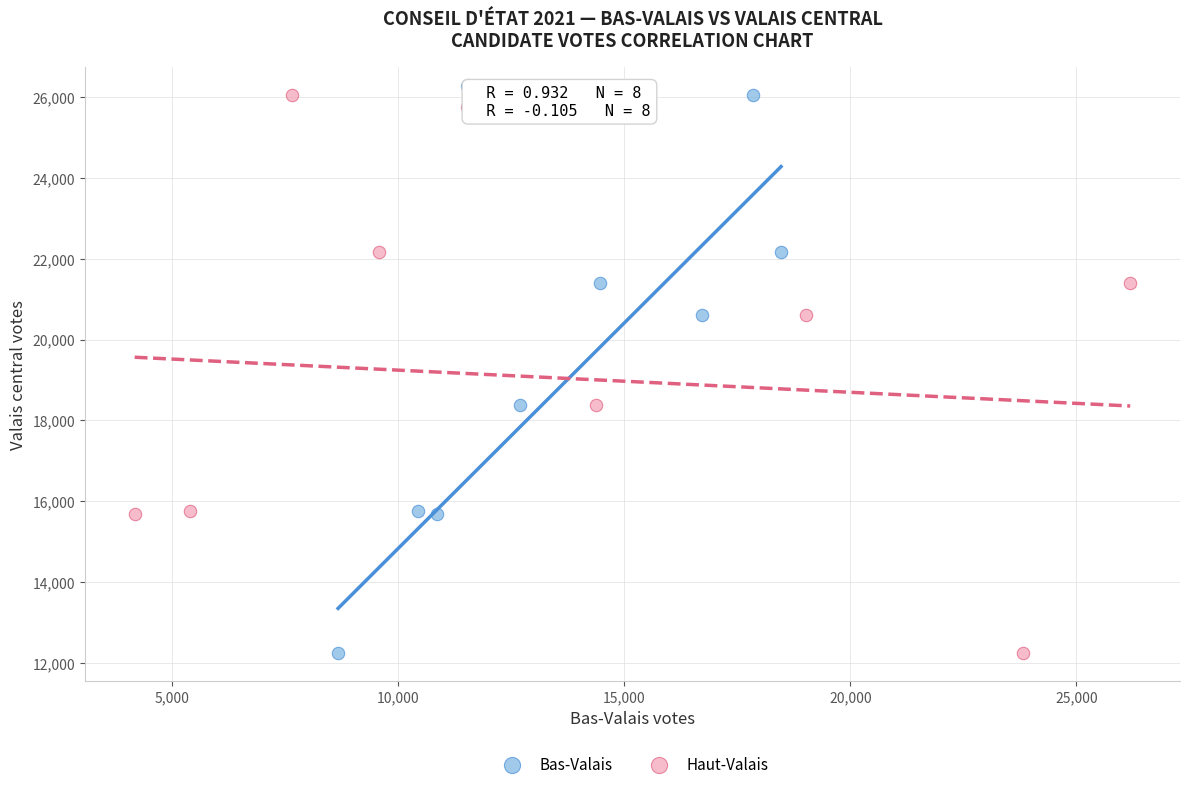

What are all the series names shown in the legend?

Bas-Valais, Haut-Valais